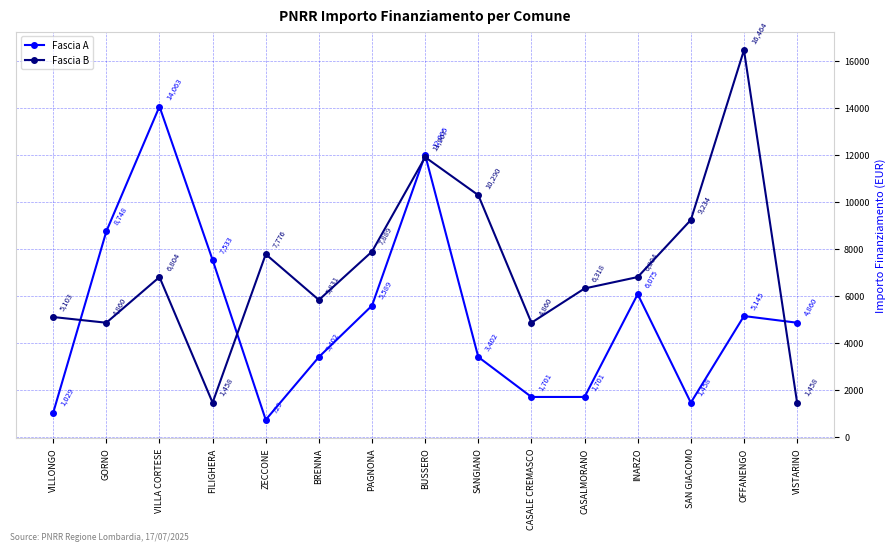

At which label is Fascia A closest to 7396?

FILIGHERA